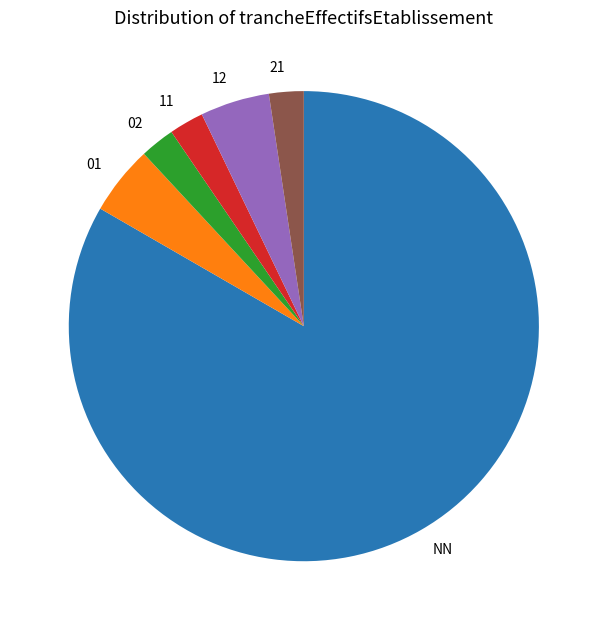

How many slices are in this pie chart?

6